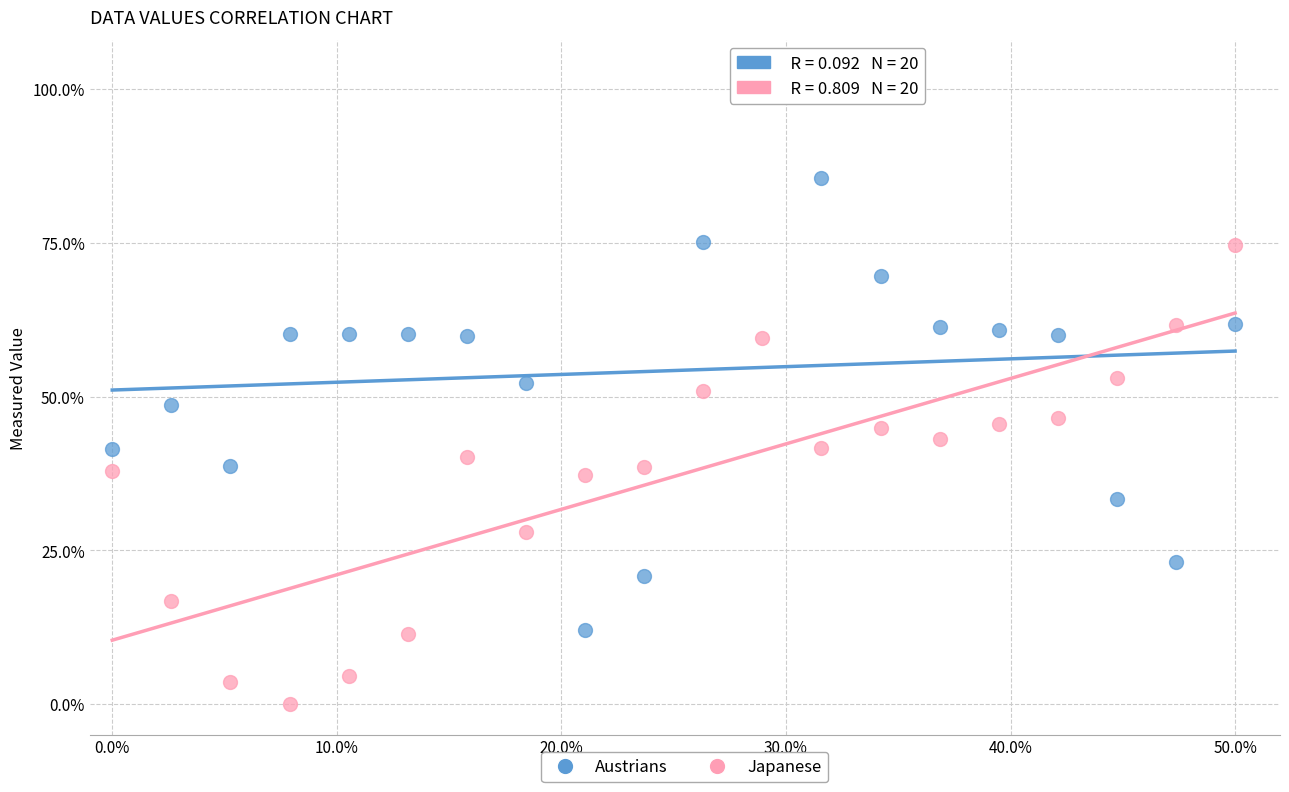

Which series has the widest spread of Y values?

Austrians